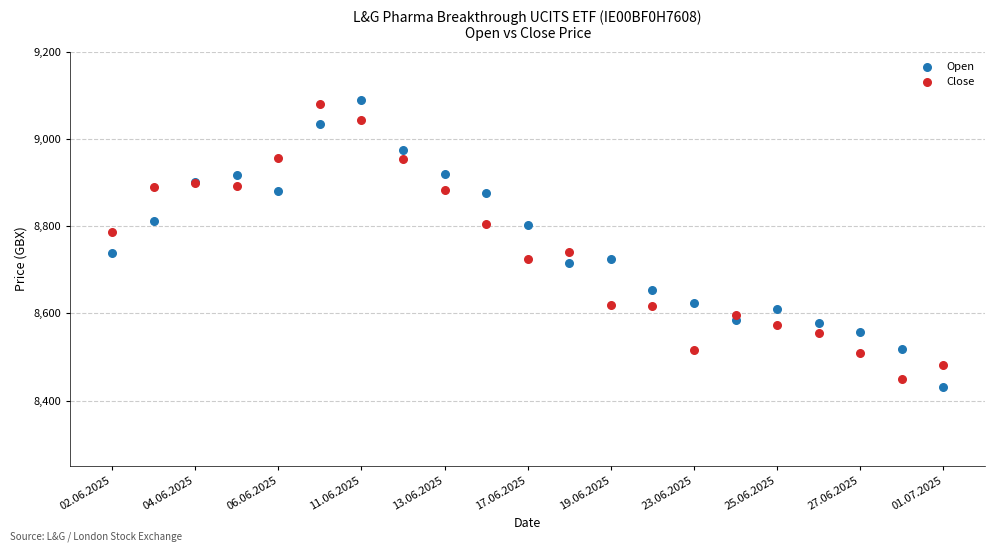

Which series contains the lowest Y value?

Open